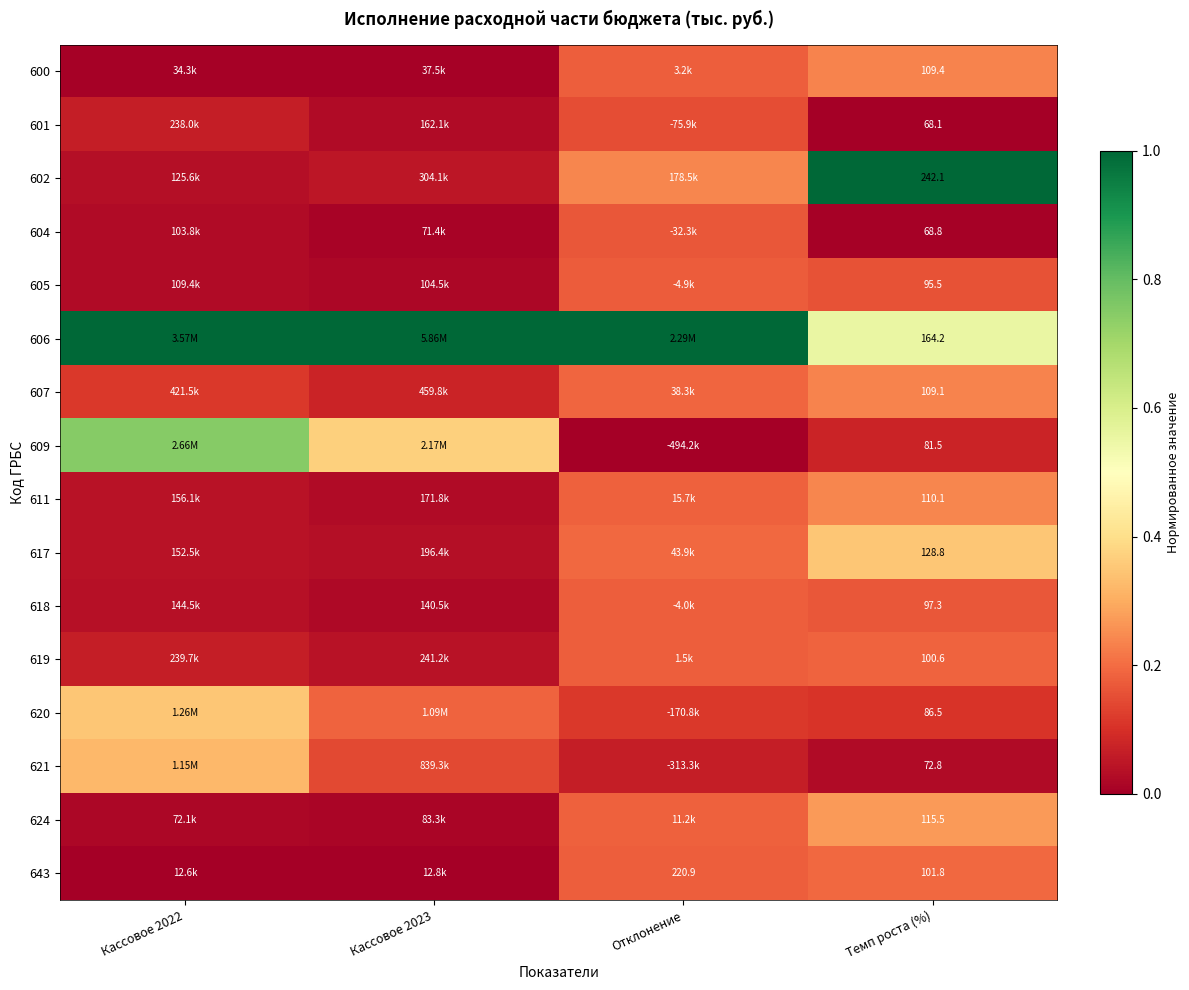

What is the total value across all series at Темп роста (%)?

1752.1